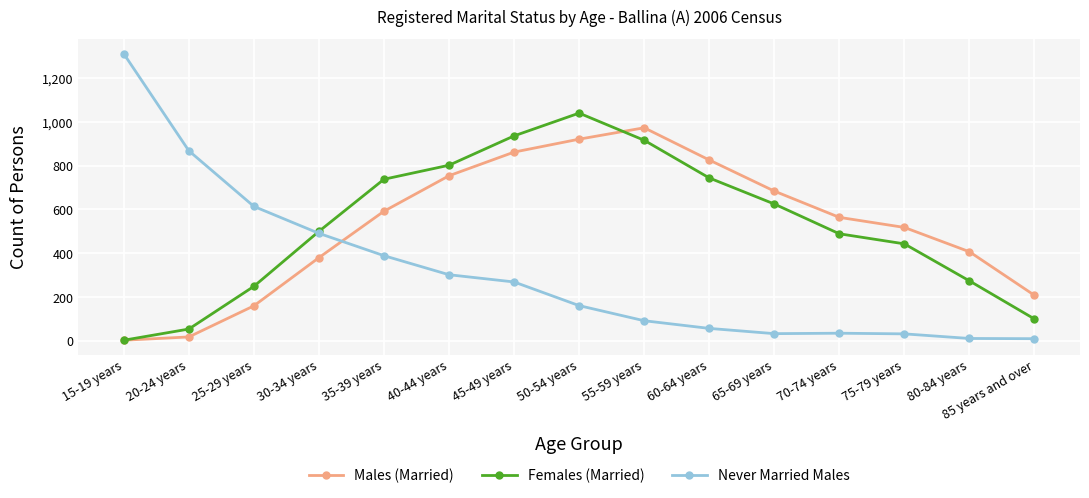

At which label does Females (Married) reach its minimum?

15-19 years